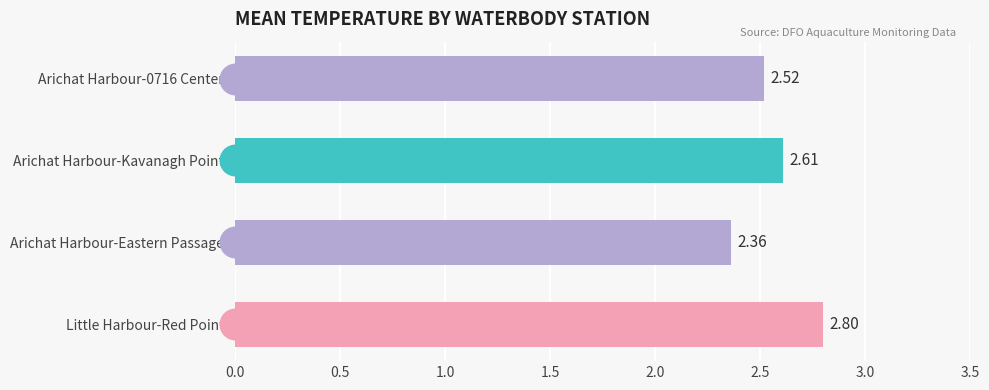

How many values are between 2 and 3?

4